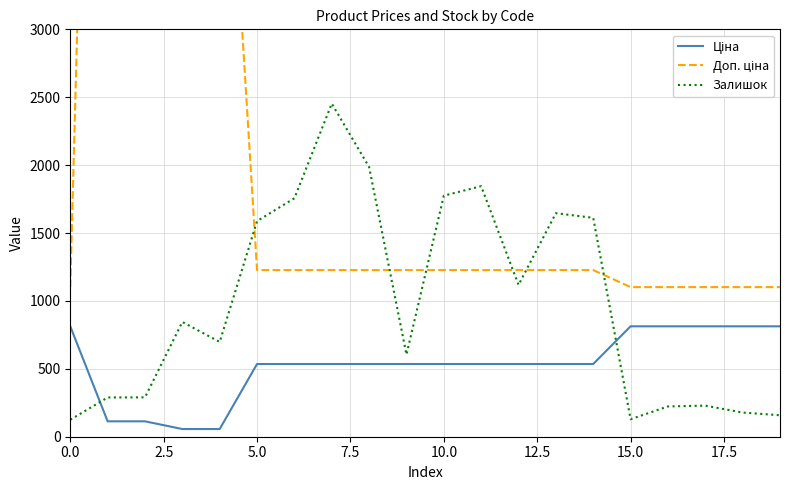

The Ціна series shows 813.0 at 19. True or false?

True